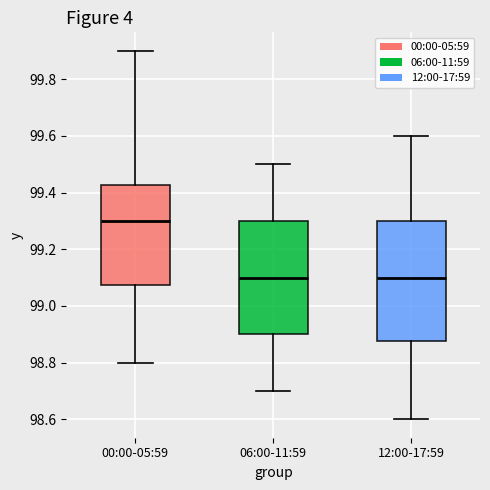

Reading left to right, read every box against the y-axis: the position of its median line, the range the box covers, and the ends of its whiskers. The values are not printed on the chart, so give them approximately, as read against the axis.

00:00-05:59: median 99.30, box 99.08 to 99.42, whiskers 98.80 to 99.90
06:00-11:59: median 99.10, box 98.90 to 99.30, whiskers 98.70 to 99.50
12:00-17:59: median 99.10, box 98.88 to 99.30, whiskers 98.60 to 99.60